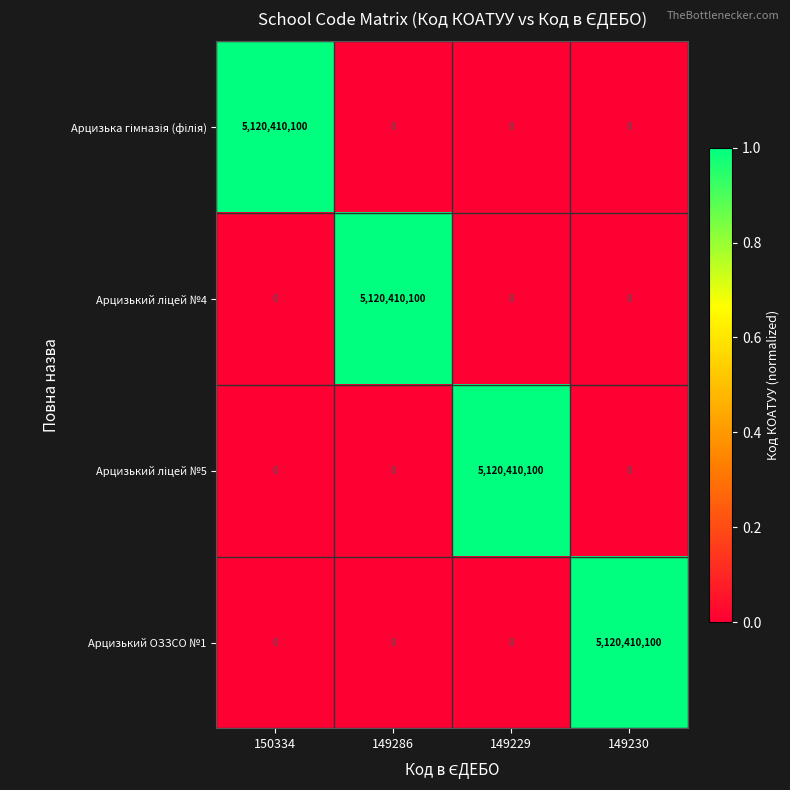

The value of Арцизький ОЗЗСО №1 at 149229 is 0. True or false?

True